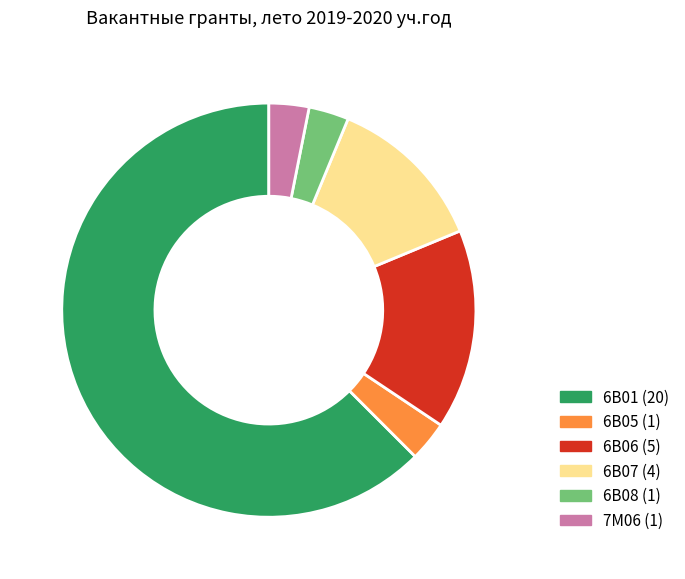

Is the sum of 6В05 and 6В07 greater than half?

No